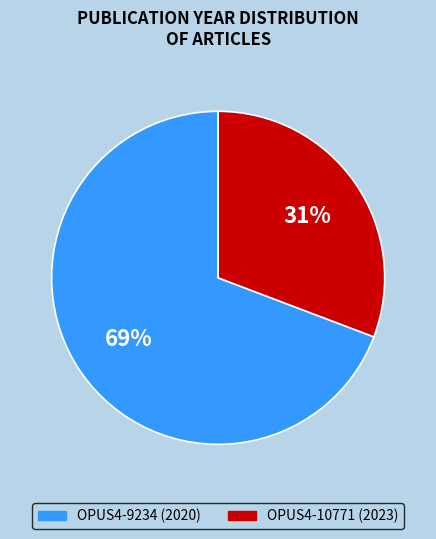

Count the number of slices in the pie.

2